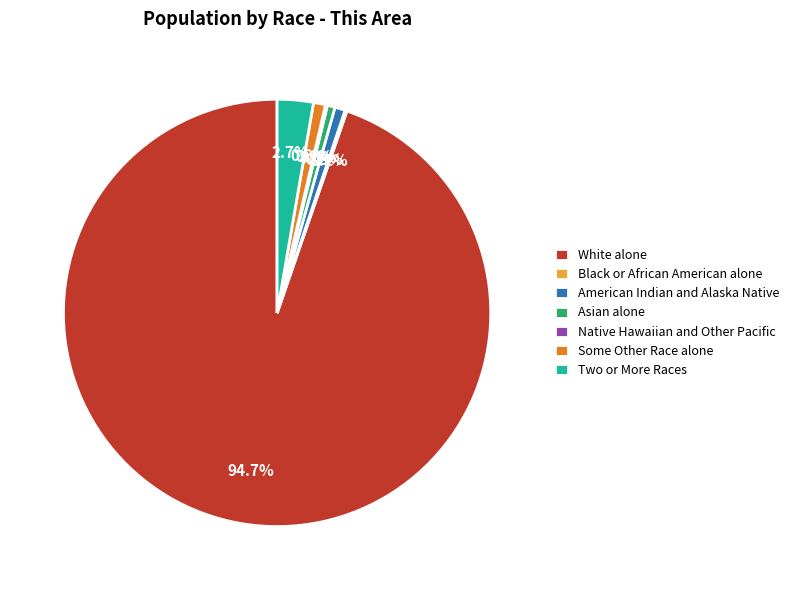

True or false: American Indian and Alaska Native accounts for 1% of the total.

True